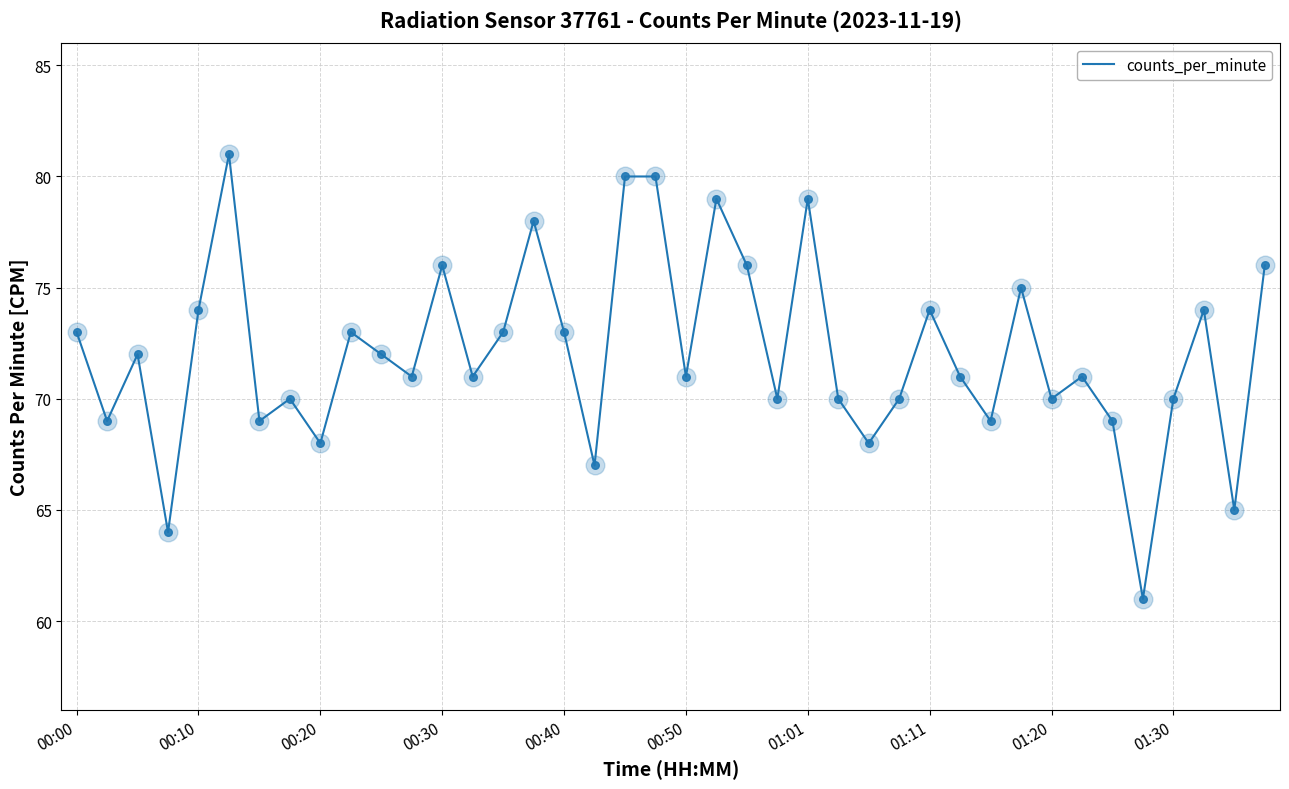

What is the smallest value displayed?

61